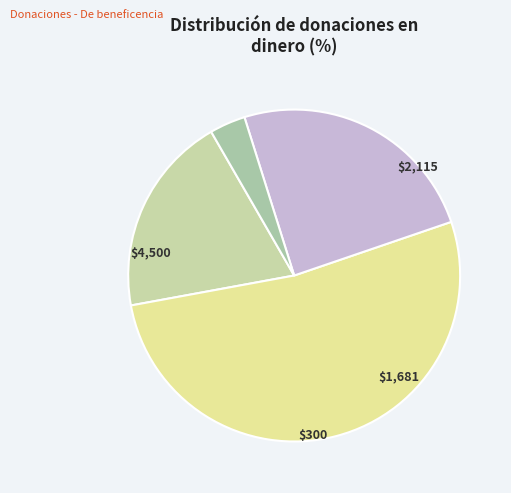

How many segments does this pie chart have?

4